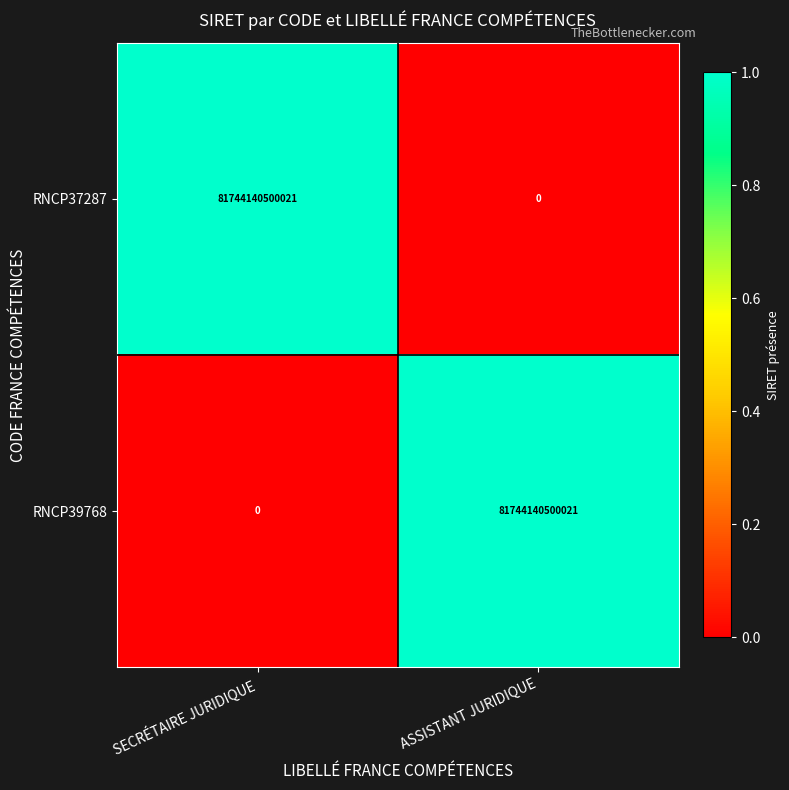

The RNCP37287 series shows 27881883184207 at SECRÉTAIRE JURIDIQUE. True or false?

False